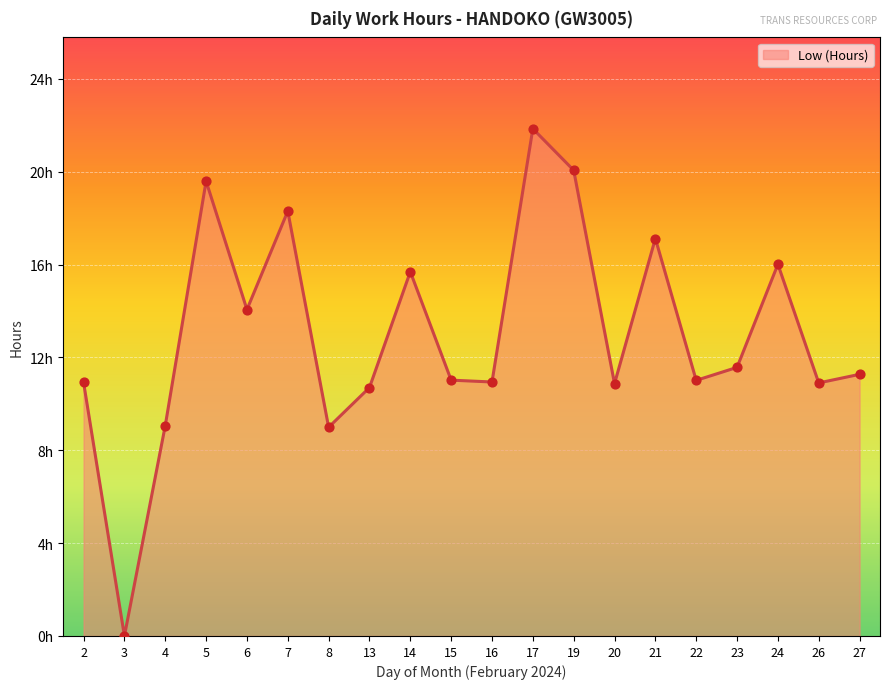

What is the change in value from 3 to 16?

+10.9